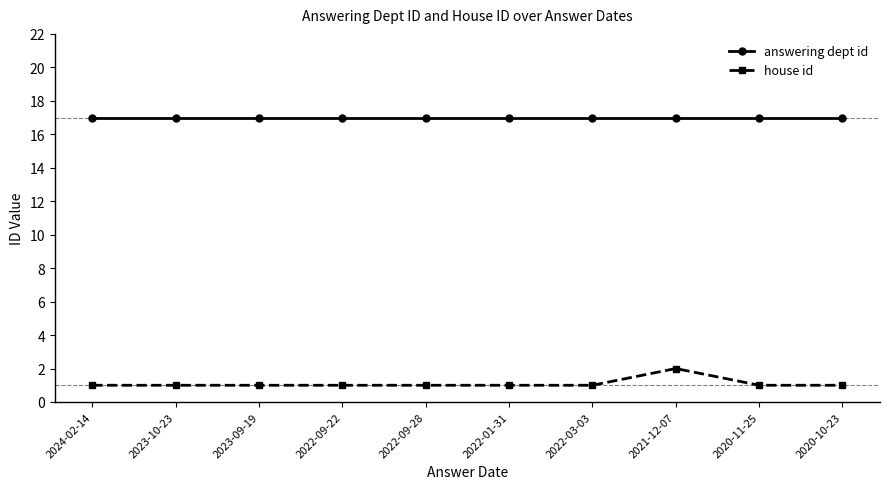

Which series has the widest spread of values?

house id